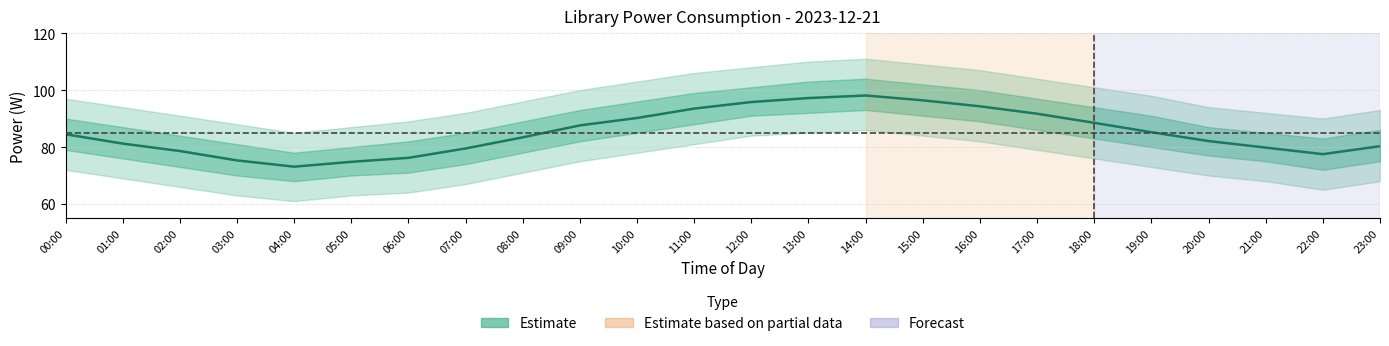

True or false: the data shows 95.8 at 12:00.

True